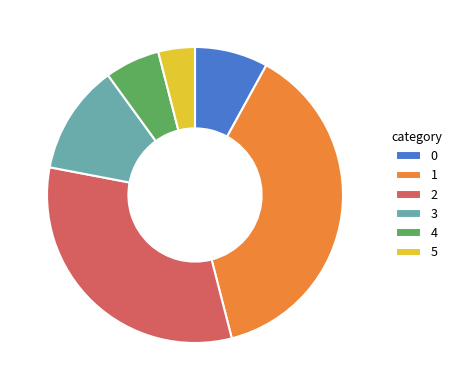

How many segments does this pie chart have?

6